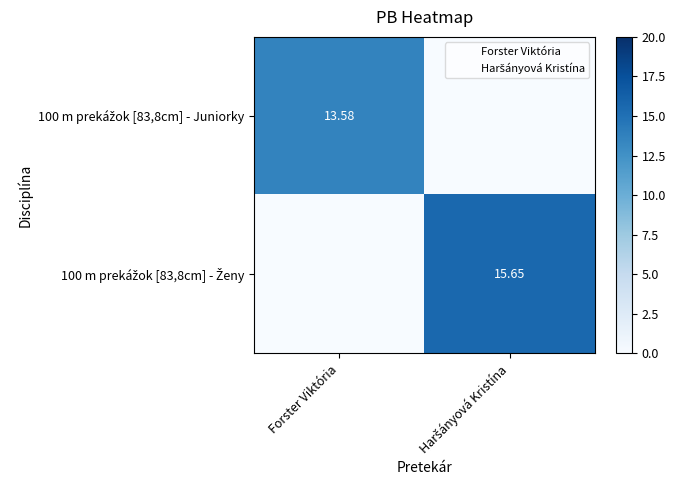

List the labels in order of 100 m prekážok [83,8cm] - Juniorky value, smallest first.

Haršányová Kristína, Forster Viktória